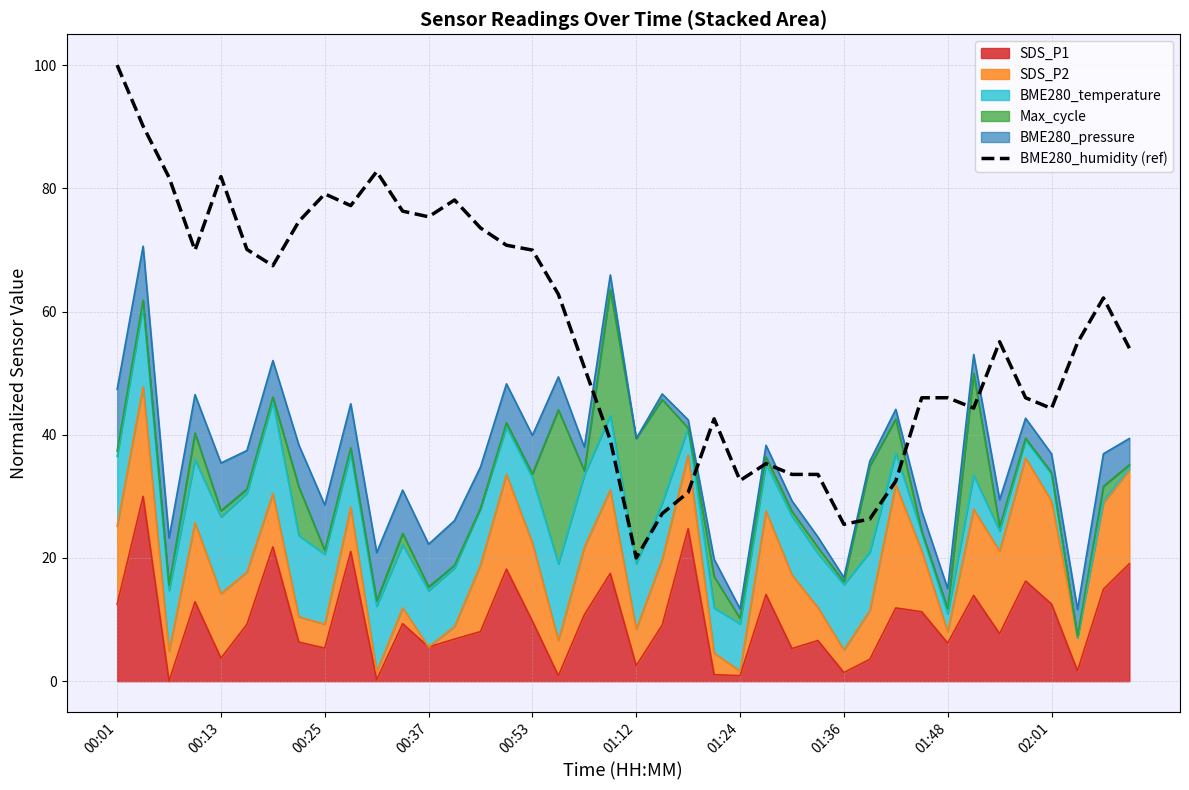

What is the greatest value displayed?

100.0